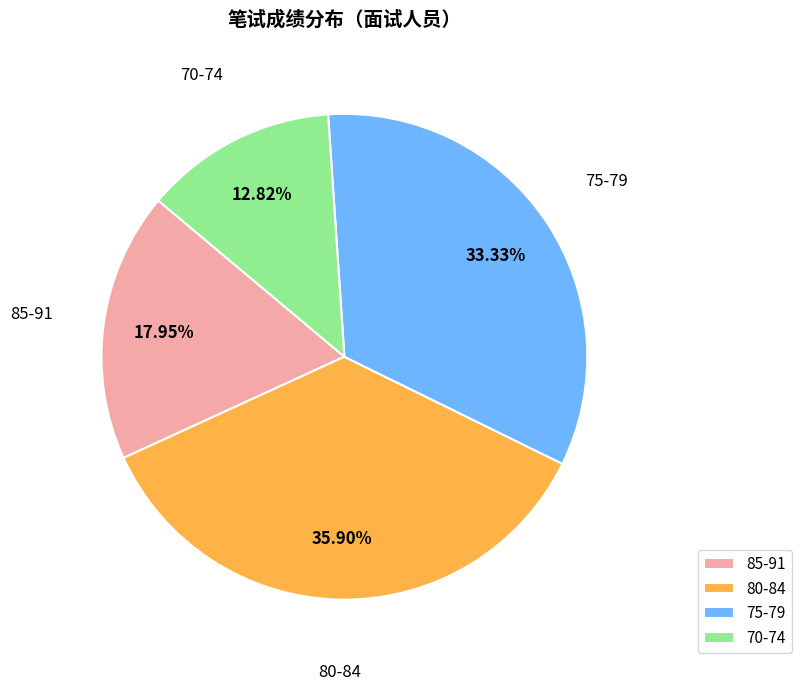

To the nearest percent, what is the difference between the largest and smallest slice percentages?

23%